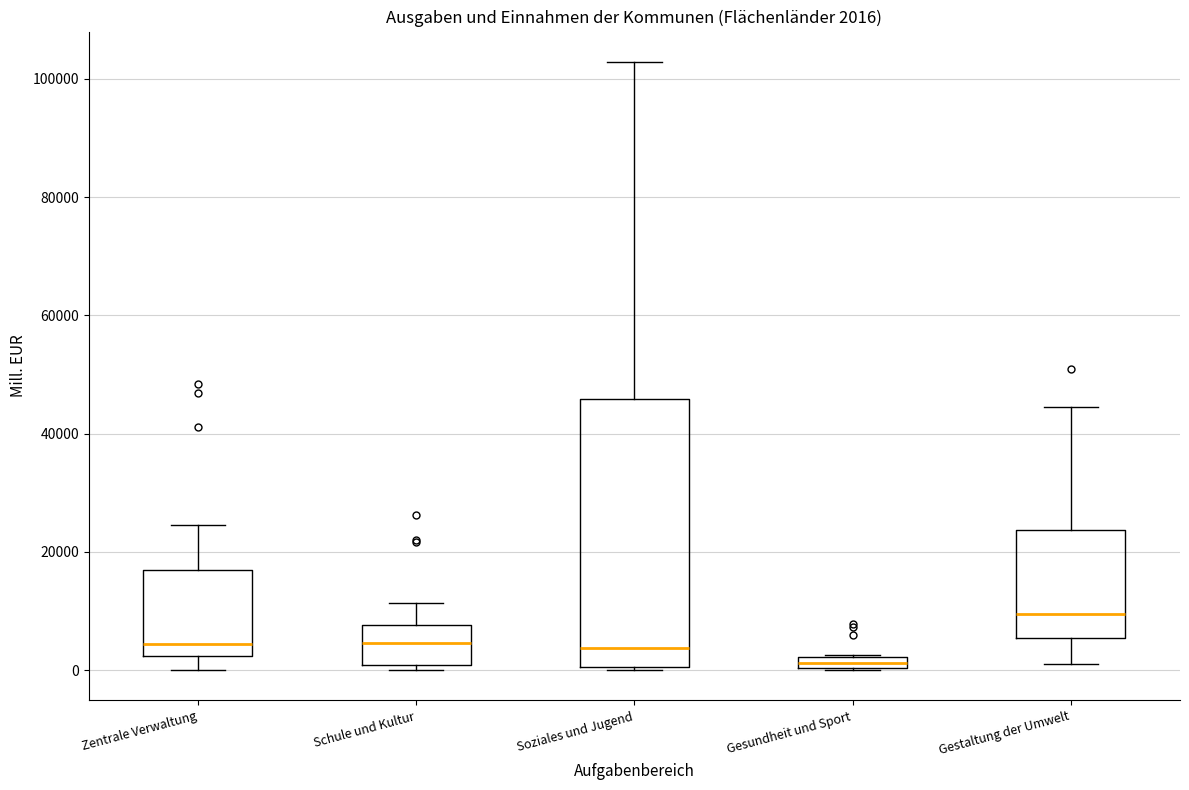

Which box is the tallest, from its lower edge to its upper edge?

Soziales und Jugend